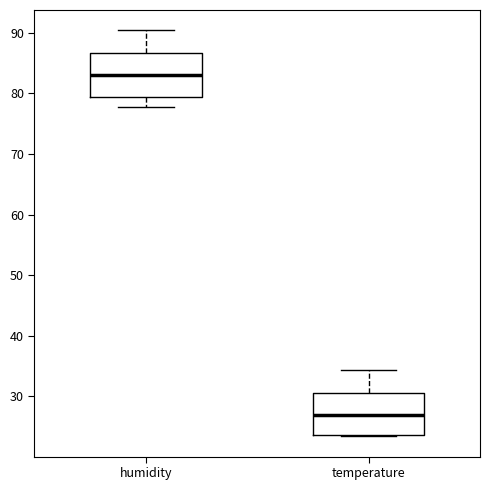

Reading left to right, transcribe this box plot: for each box, give where its median line is, the range the box spans, and where its two whiskers end, as read against the y-axis. The values are not printed on the chart, so give them approximately, as read against the axis.

humidity: median 83, box 79 to 87, whiskers 78 to 90
temperature: median 27, box 24 to 31, whiskers 23 to 34